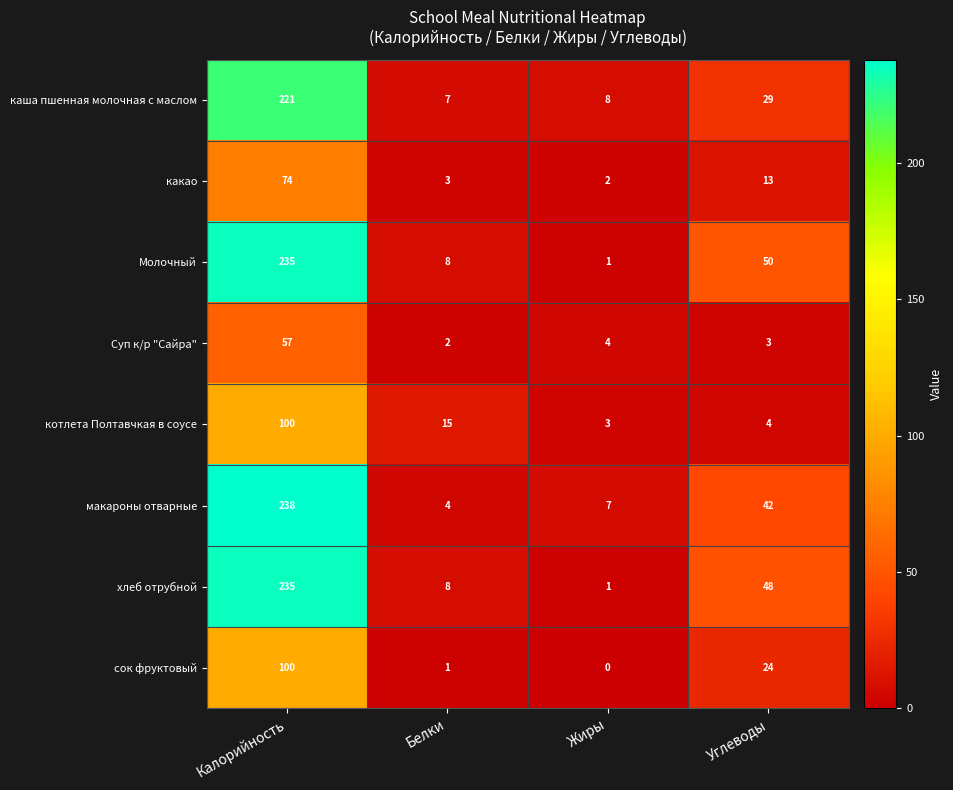

The value of хлеб отрубной at Калорийность is 235. True or false?

True